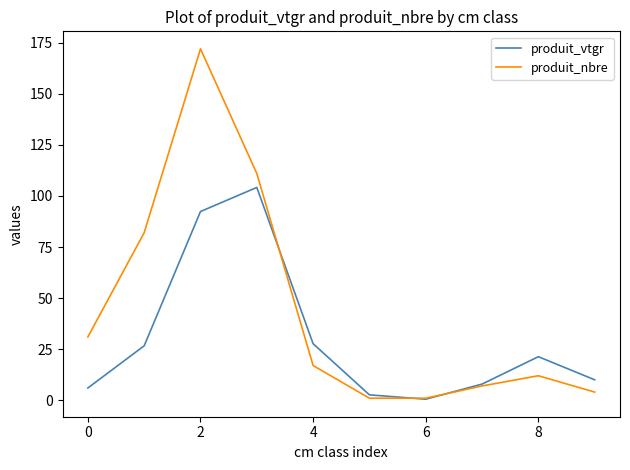

Which series has the largest total across all categories?

produit_nbre